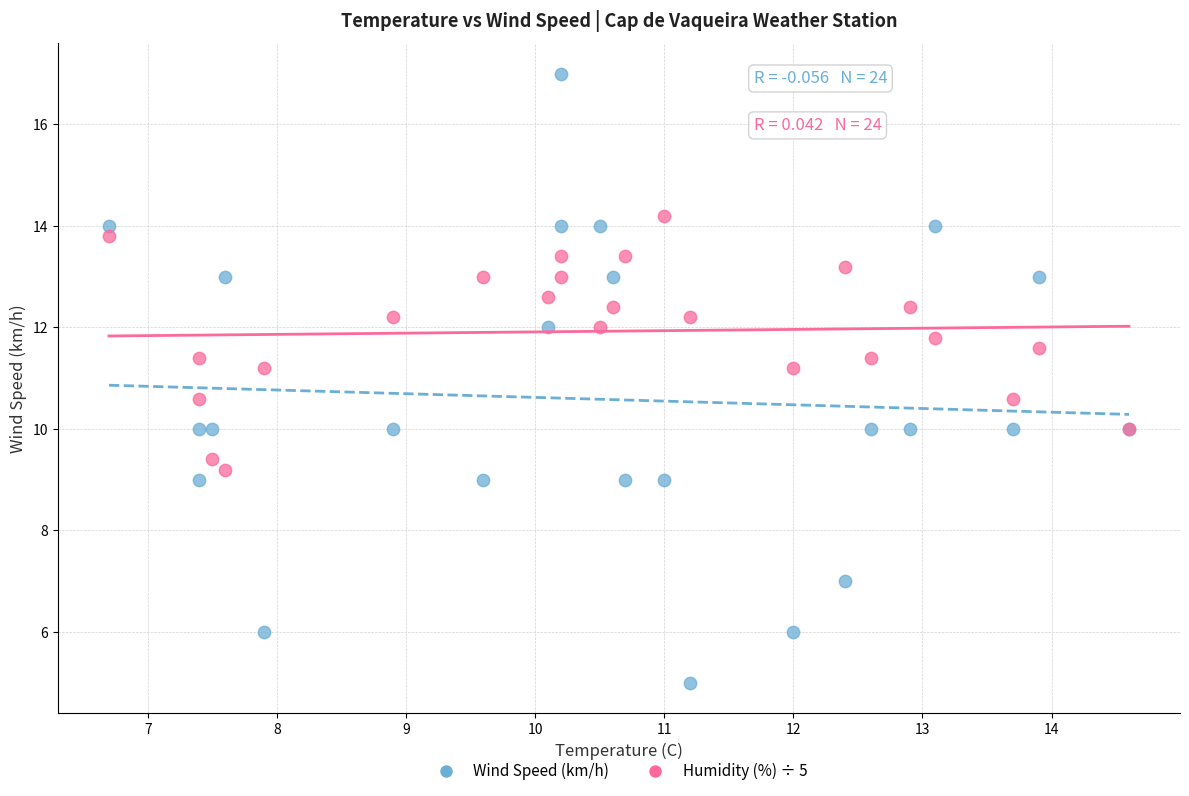

Which series reaches the minimum Y coordinate?

Wind Speed (km/h)